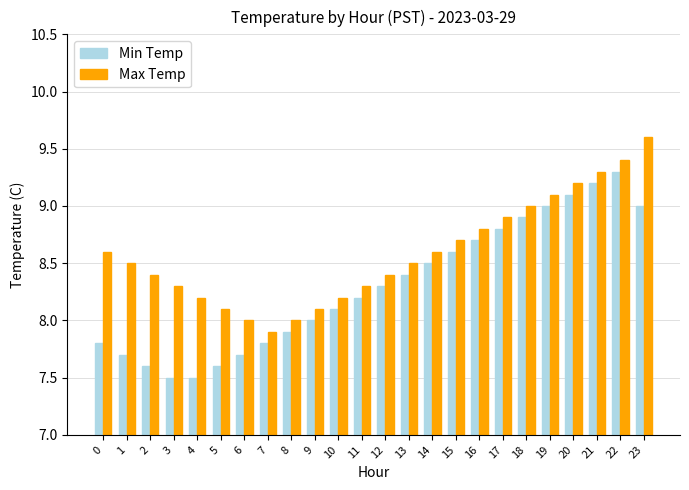

How many bars are there in each group?

2